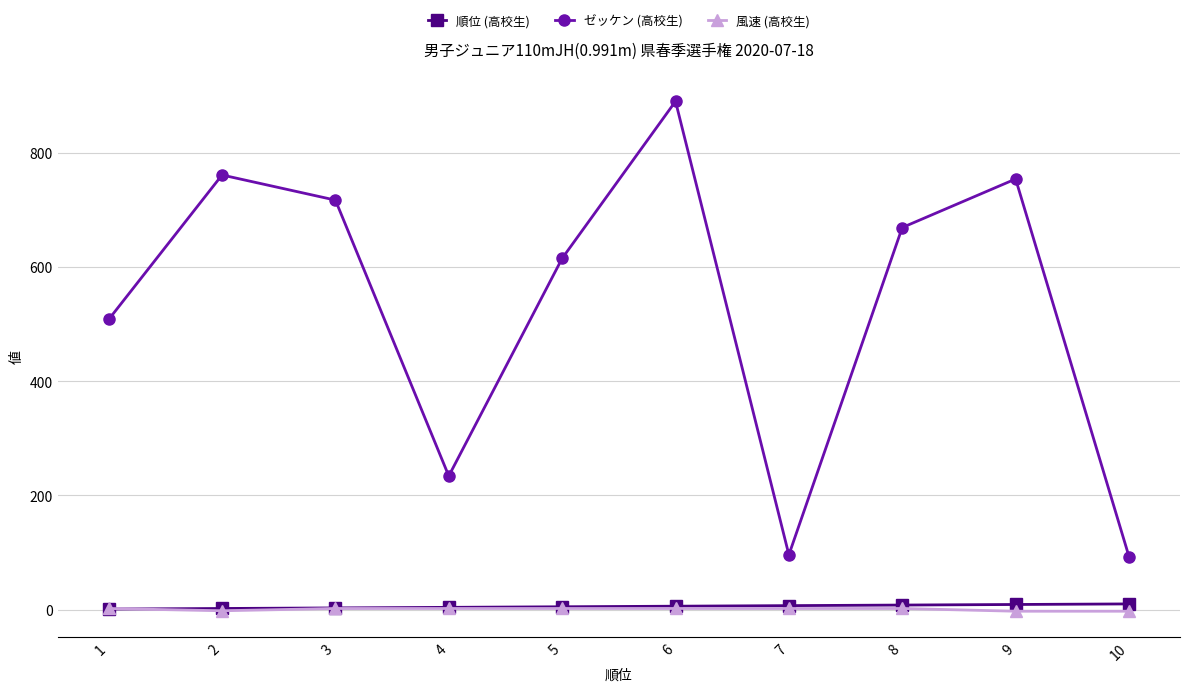

What is the lowest value of the 風速 (高校生) series?

-2.8